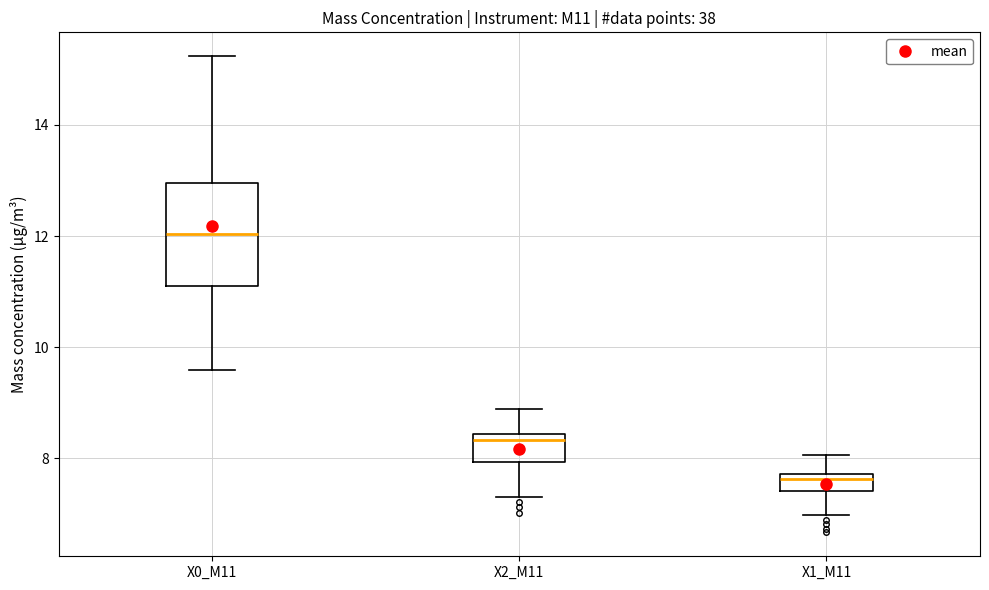

Which box is the tallest, from its lower edge to its upper edge?

X0_M11